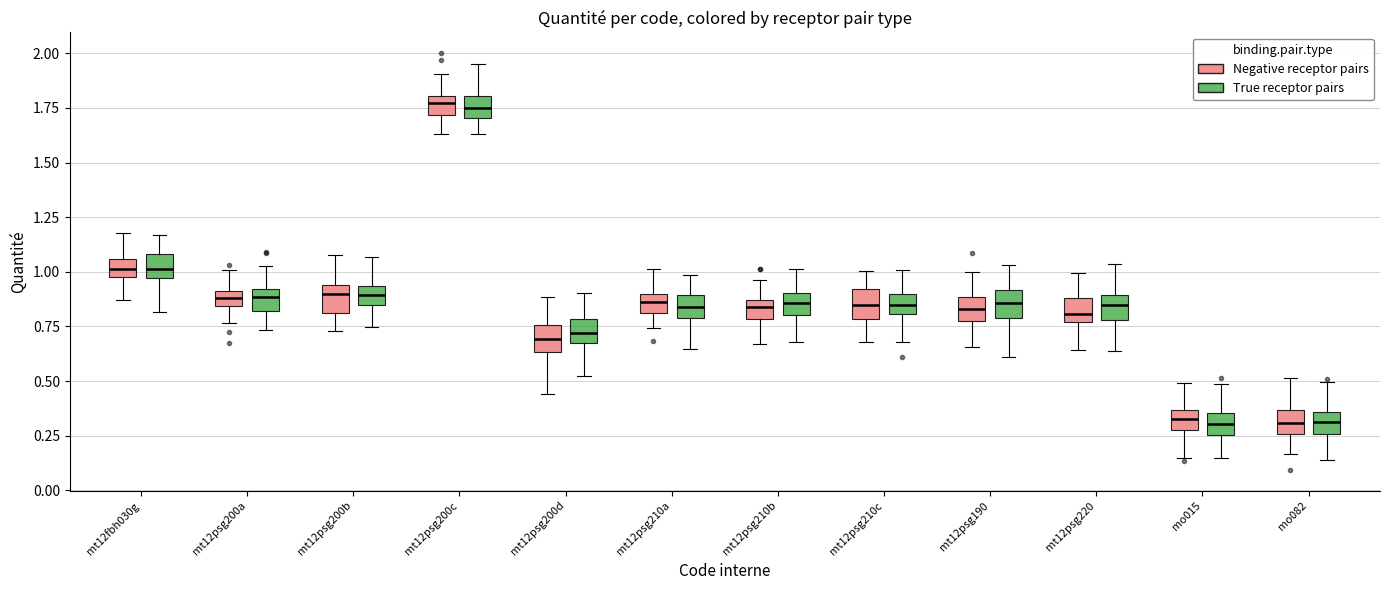

Where does the upper whisker of the box for mt12psg220 (Negative receptor pairs) end on the y-axis? The values are not printed on the chart, so give them approximately, as read against the axis.

1.00